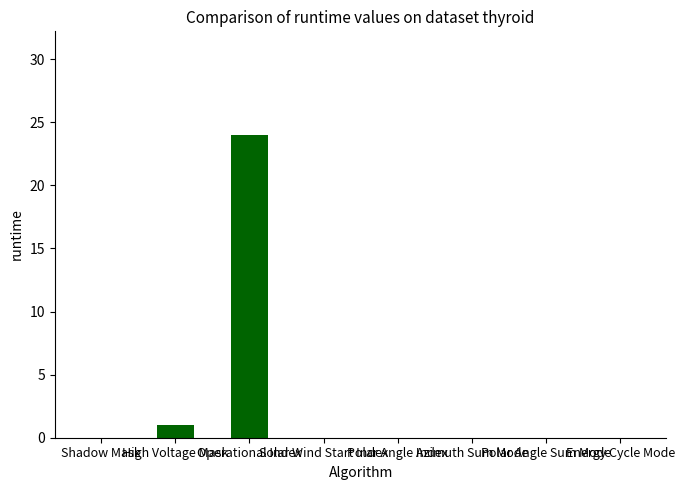

What is the greatest value displayed?

24